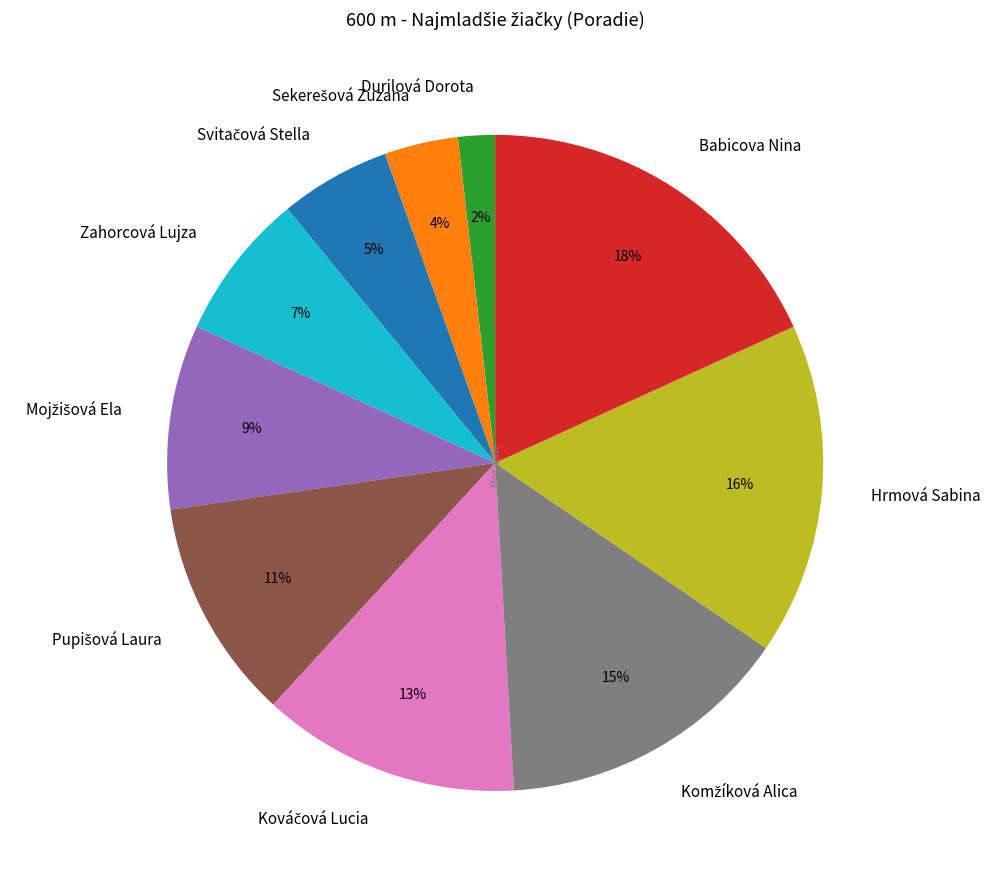

To the nearest percent, what is the difference between the largest and smallest slice percentages?

16%